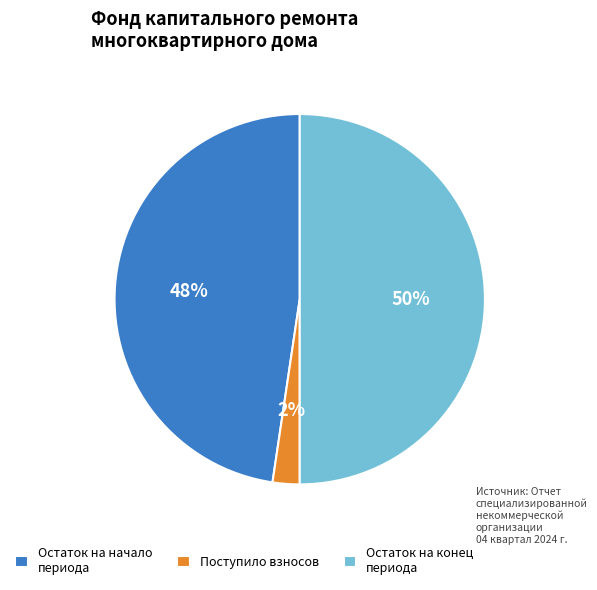

How many slices are in this pie chart?

3